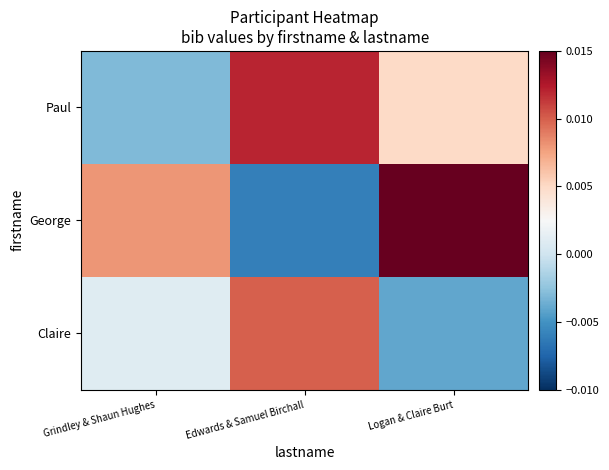

List the series in order of their overall mean, lowest first.

Claire, Paul, George